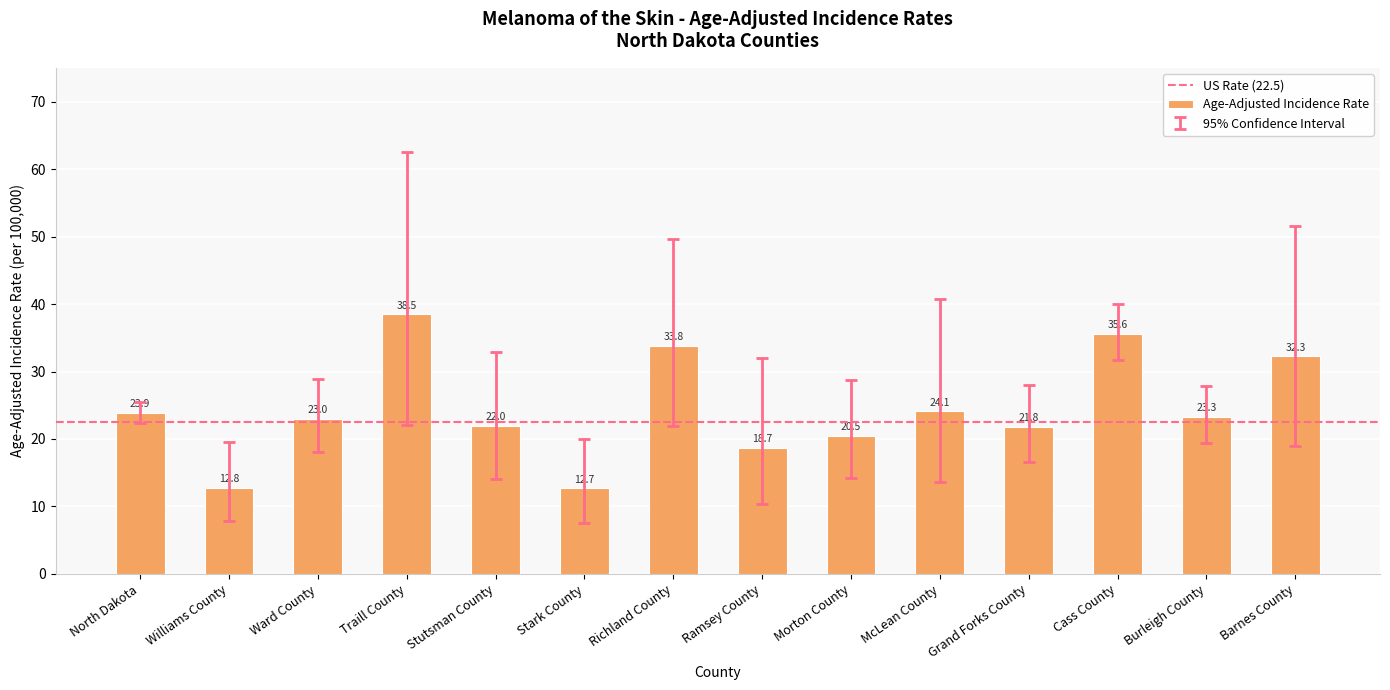

True or false: the data shows 22.6 at Richland County.

False